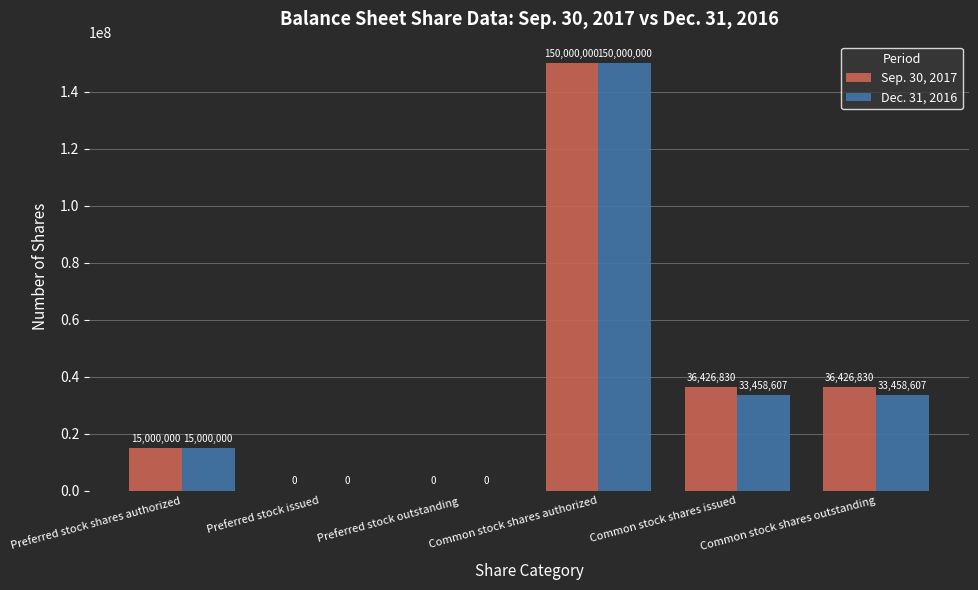

Which series has the largest total across all categories?

Sep. 30, 2017